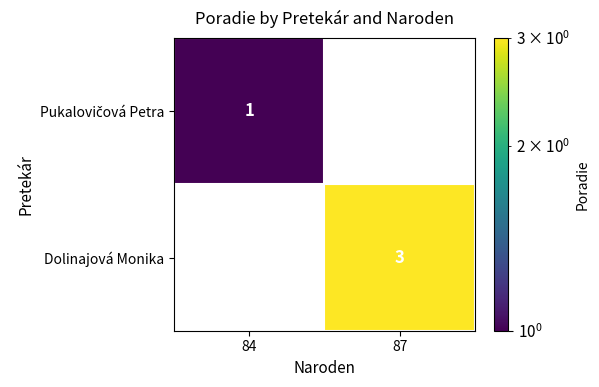

Is the value of Pukalovičová Petra at 84 greater than the value of Dolinajová Monika at 87?

No